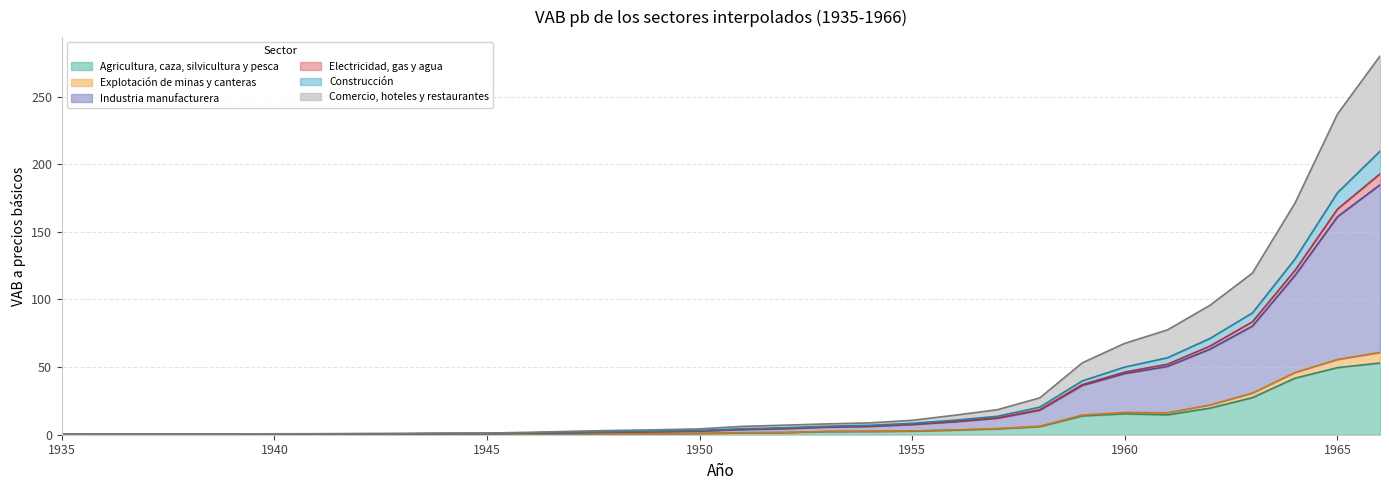

True or false: Construcción and Industria manufacturera intersect in this chart.

False